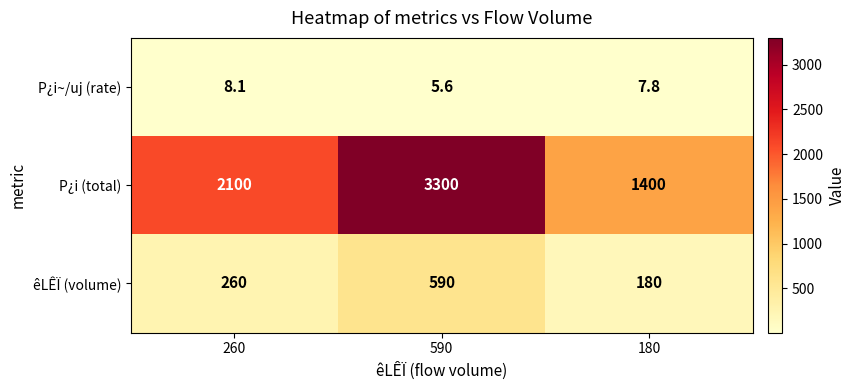

At which category is the sum across all series the highest?

590